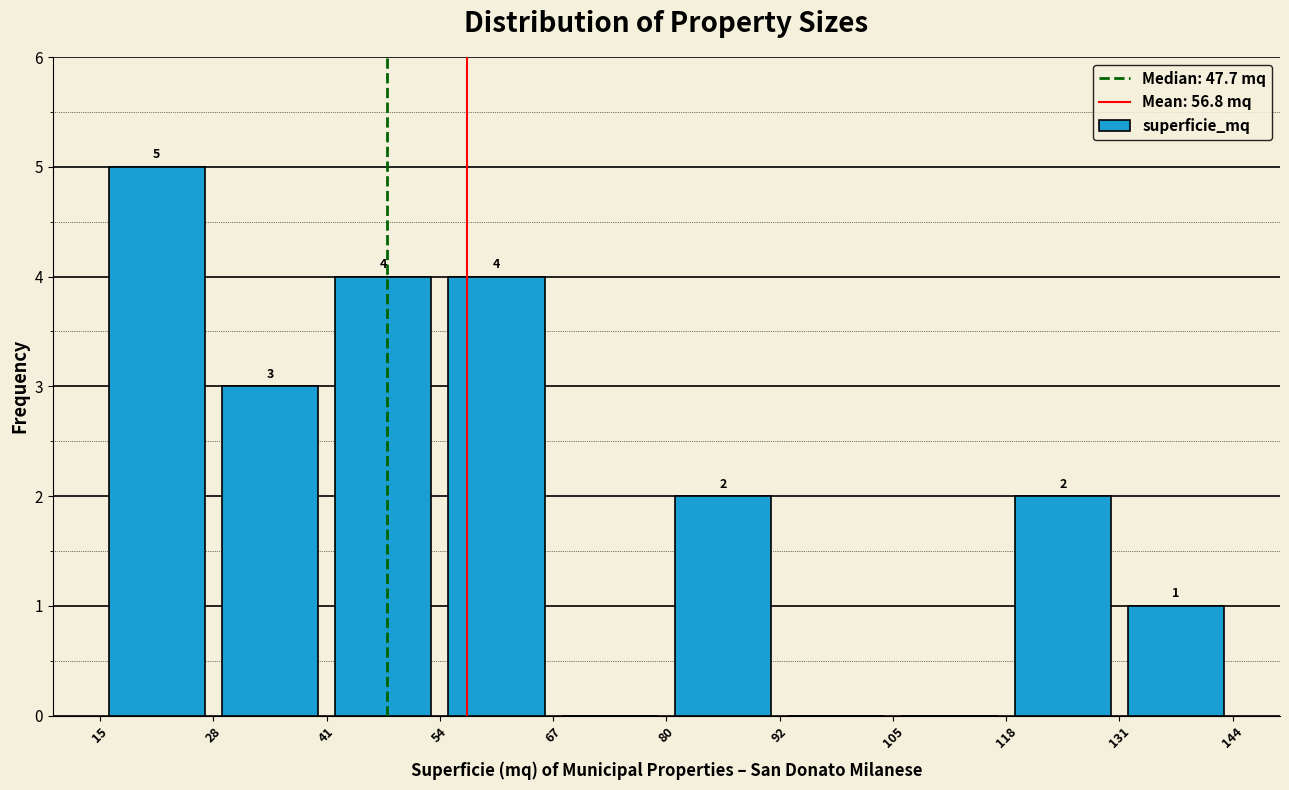

Over which range of the x-axis is the bar tallest?

15 to 28